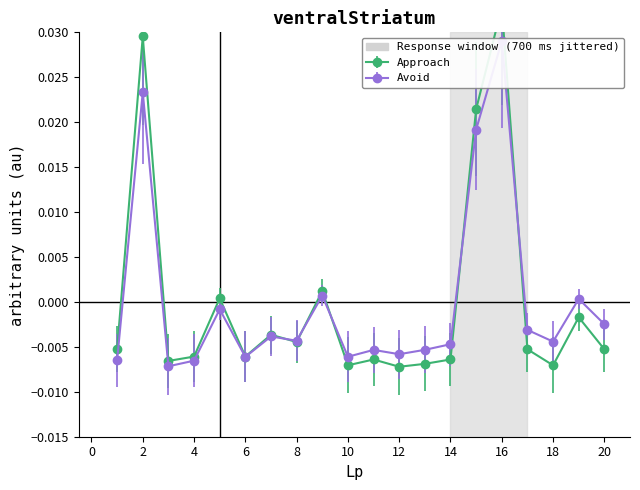

Does the chart have visible grid lines?

No